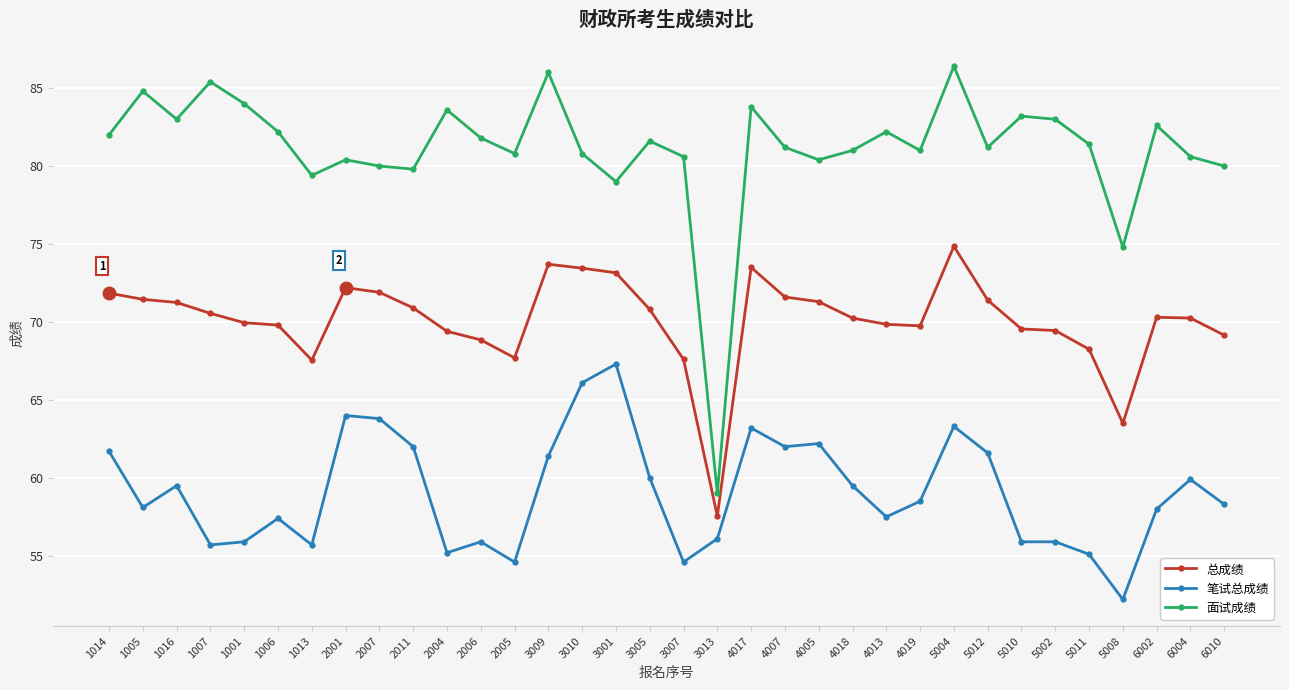

What are all the series names shown in the legend?

总成绩, 笔试总成绩, 面试成绩